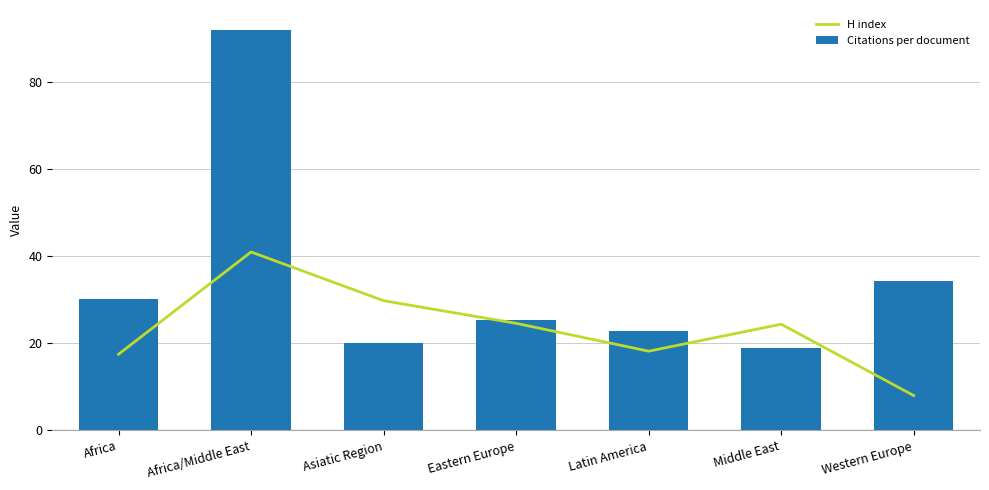

What is the value of the Citations per document bar at the 3rd from the left?

20.1